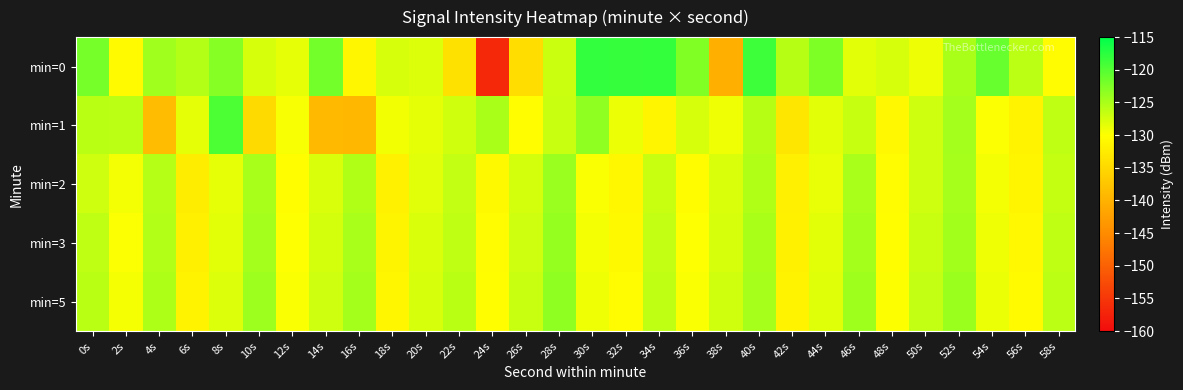

What is the maximum value shown in the chart?

-118.0